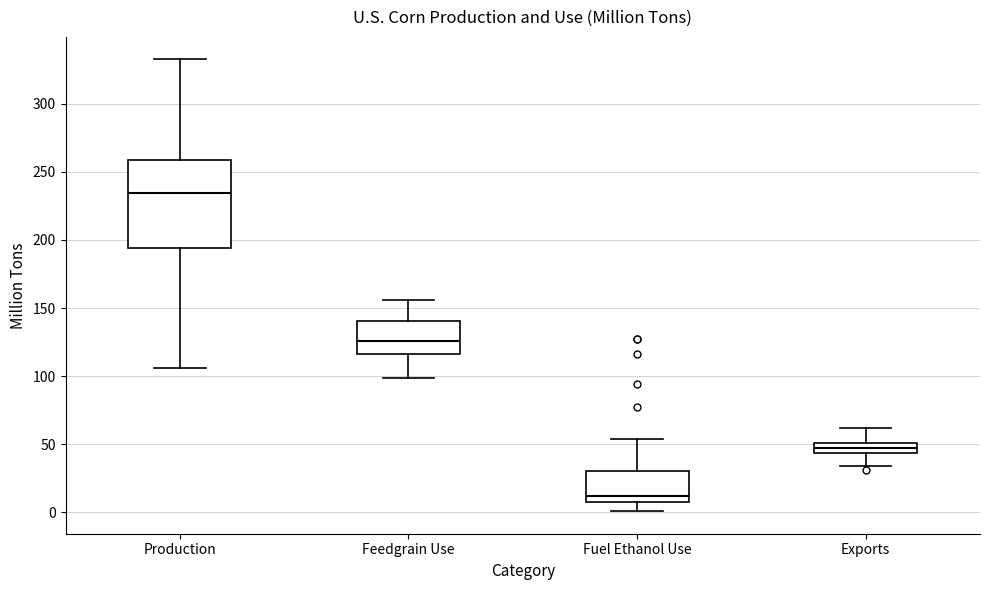

Reading left to right, transcribe this box plot: for each box, give where its median line is, the range the box spans, and where its two whiskers end, as read against the y-axis. The values are not printed on the chart, so give them approximately, as read against the axis.

Production: median 235, box 195 to 260, whiskers 105 to 335
Feedgrain Use: median 125, box 115 to 140, whiskers 100 to 155
Fuel Ethanol Use: median 10, box 5 to 30, whiskers 0 to 55
Exports: median 45 (inside the box), box 45 to 50, whiskers 35 to 60